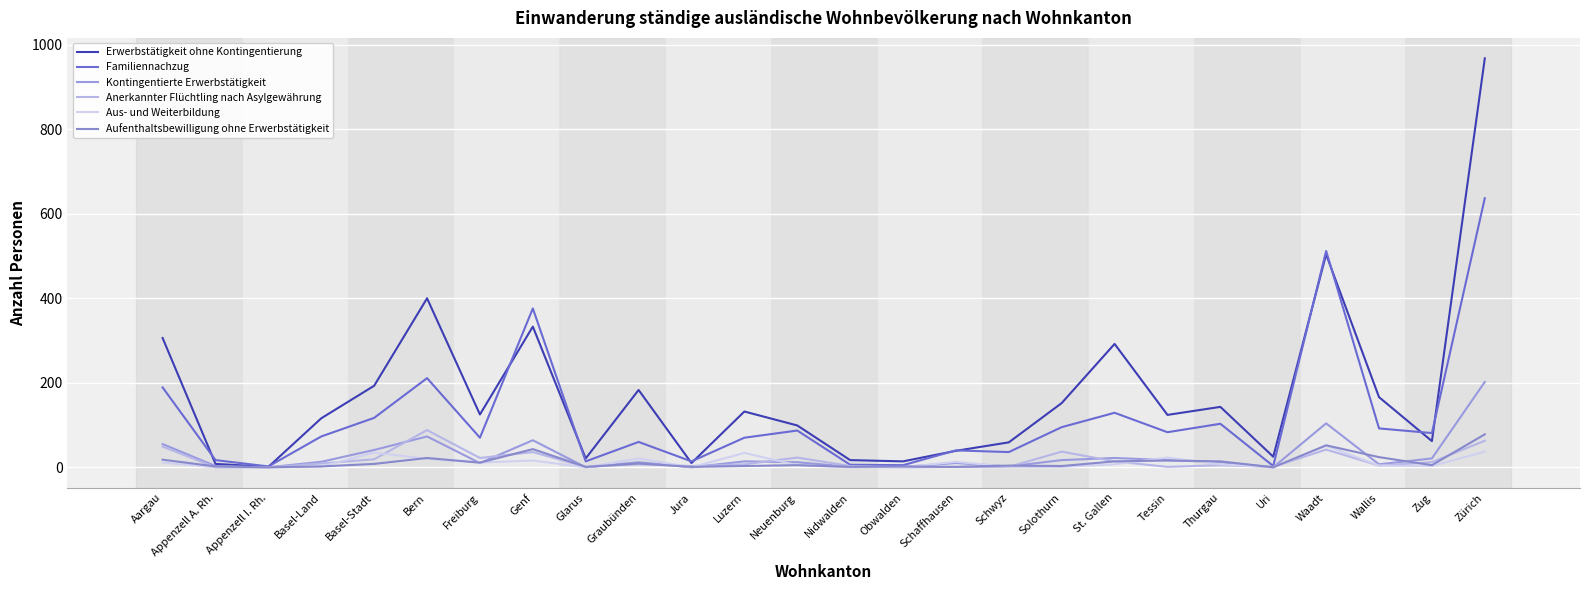

At which label does Aufenthaltsbewilligung ohne Erwerbstätigkeit first exceed 5?

Aargau